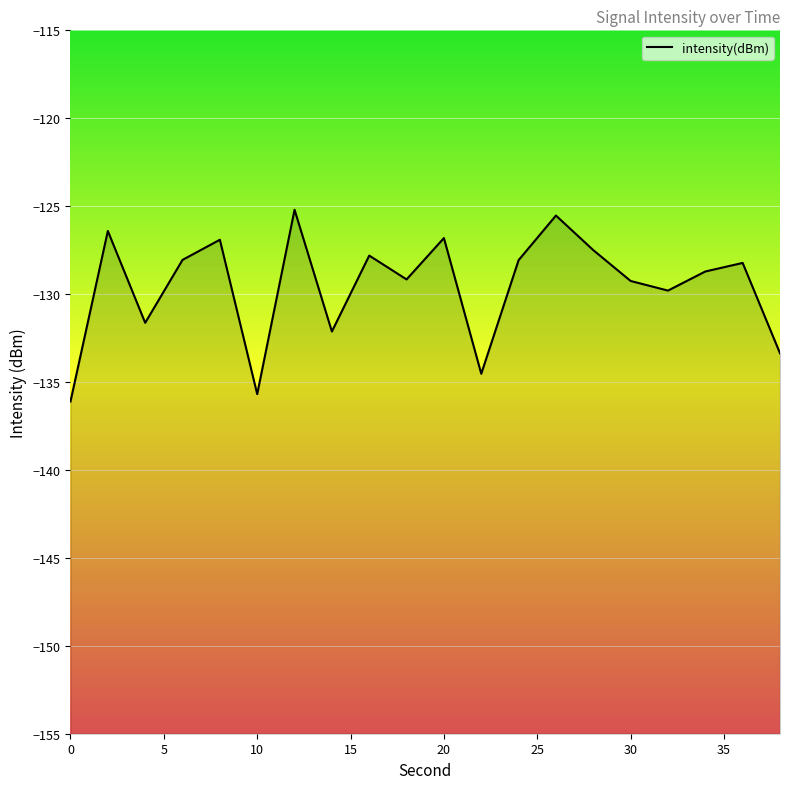

What is the value of the 20th point from the left?

-133.4